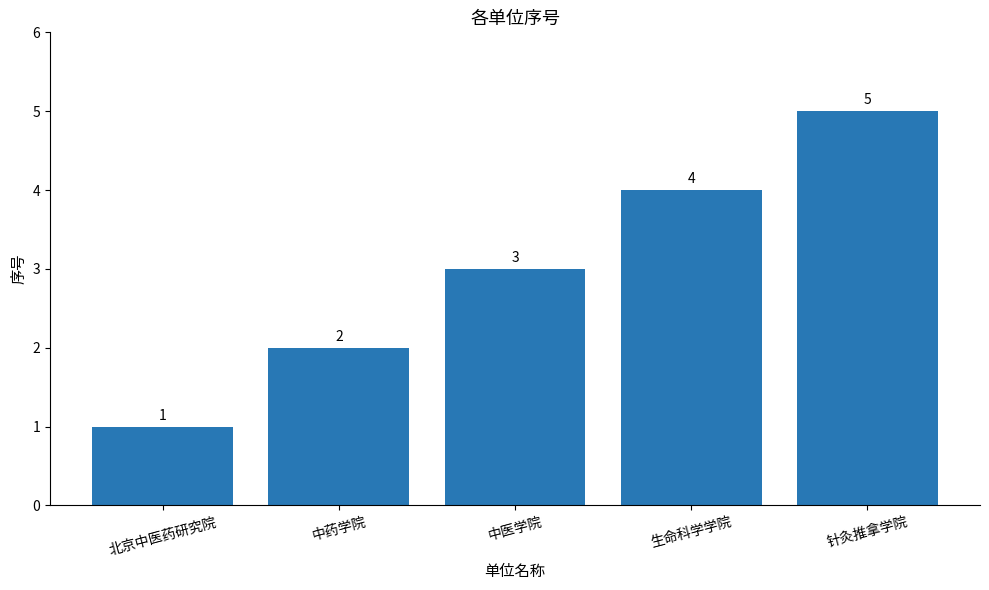

How many bars are there in total?

5